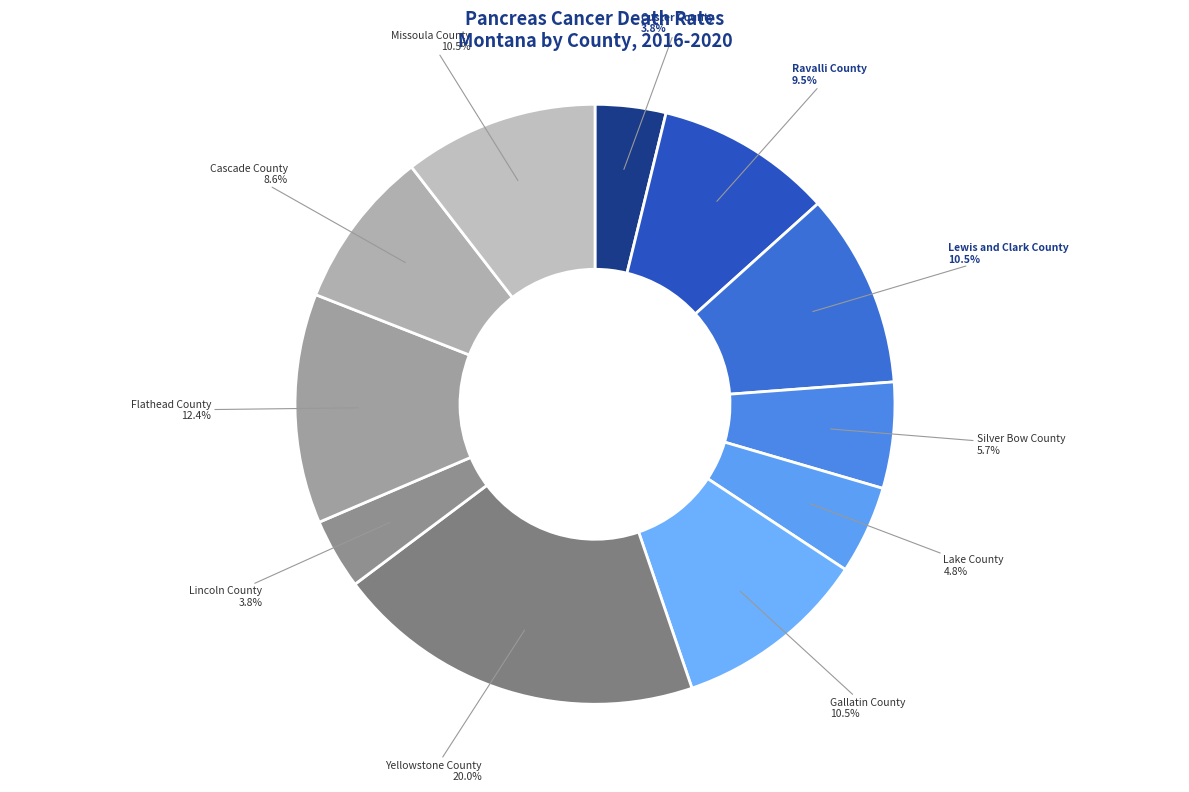

Which slice is the smallest?

Custer County